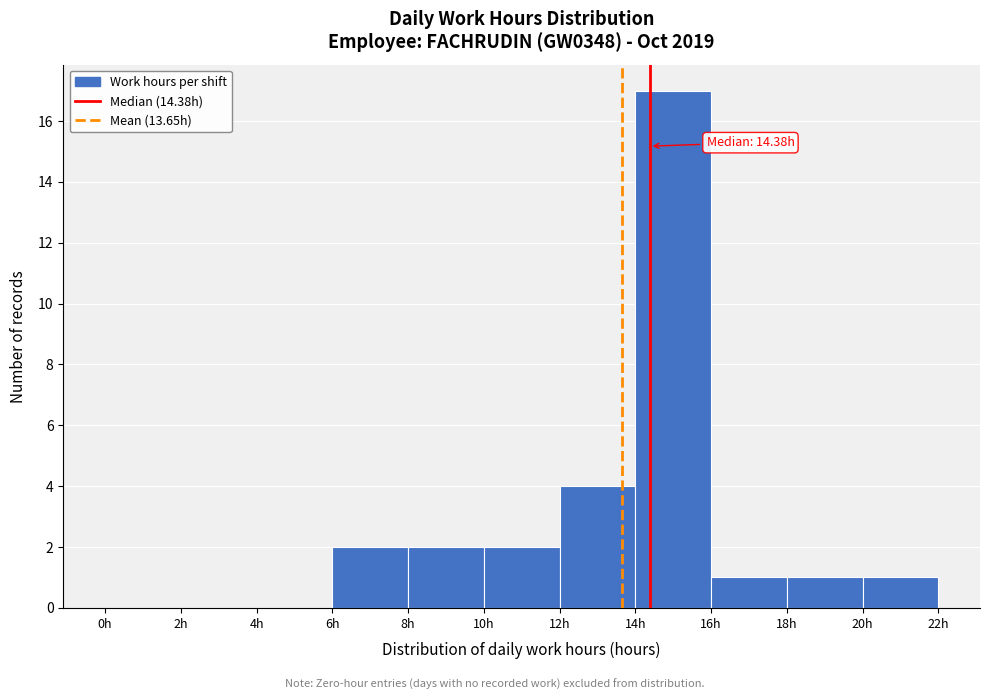

Over which range of the x-axis is the bar tallest?

14 to 16